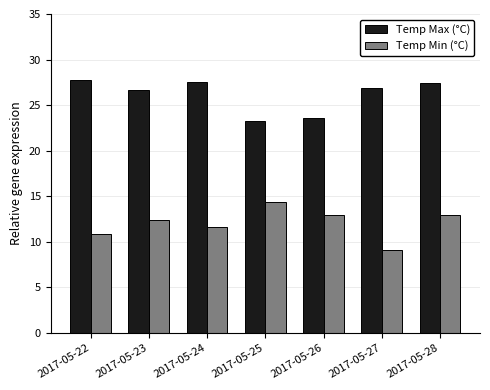

Where does the Temp Max (°C) series first go above 26?

2017-05-22